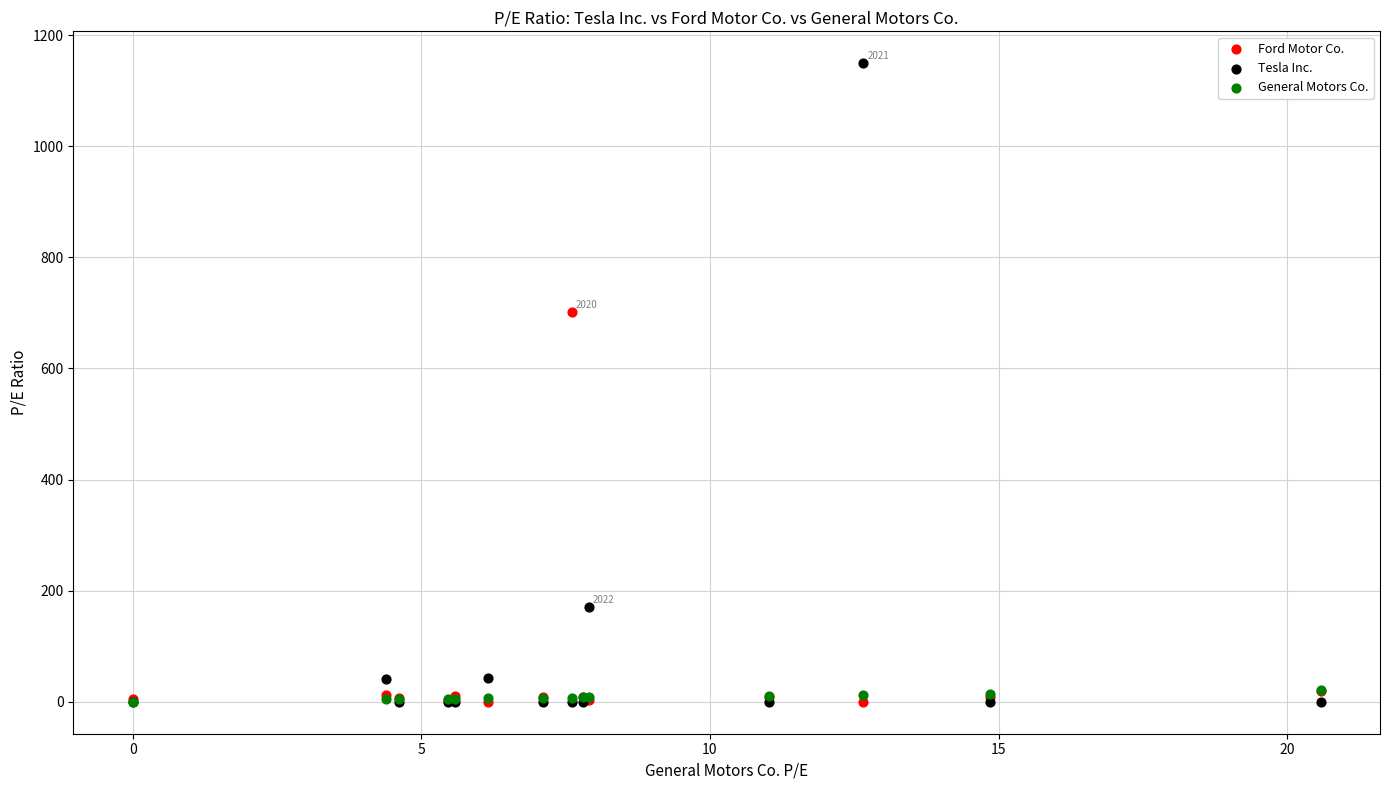

In the Tesla Inc. series, what Y value is closest to 574?

169.9